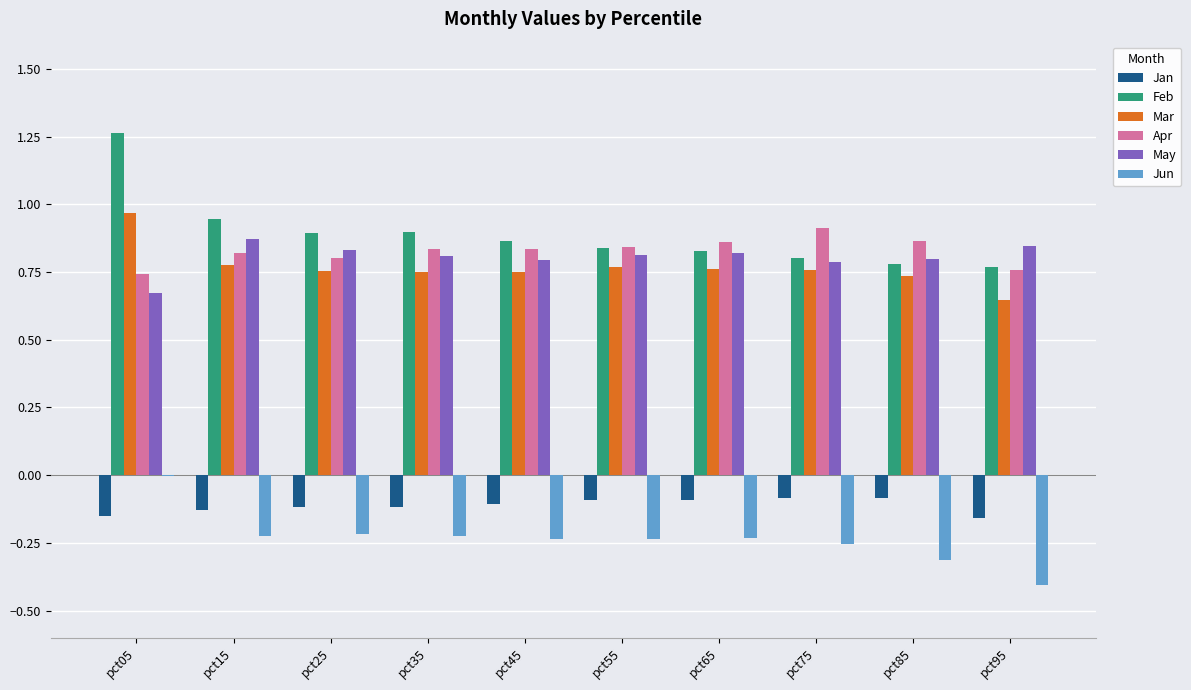

Between pct05 and pct55, which series saw the biggest shift?

Feb